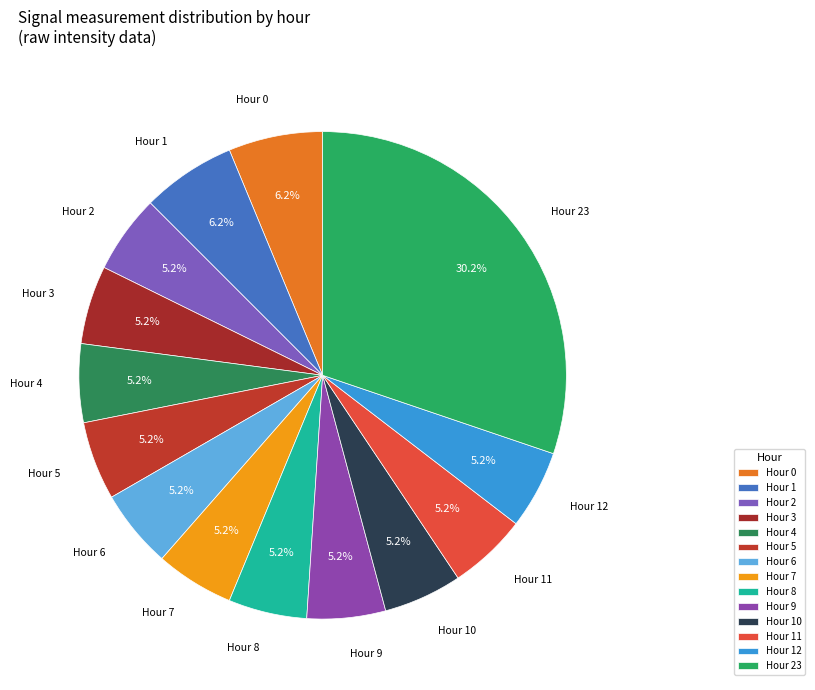

To the nearest percent, what is the difference between the largest and smallest slice percentages?

25%